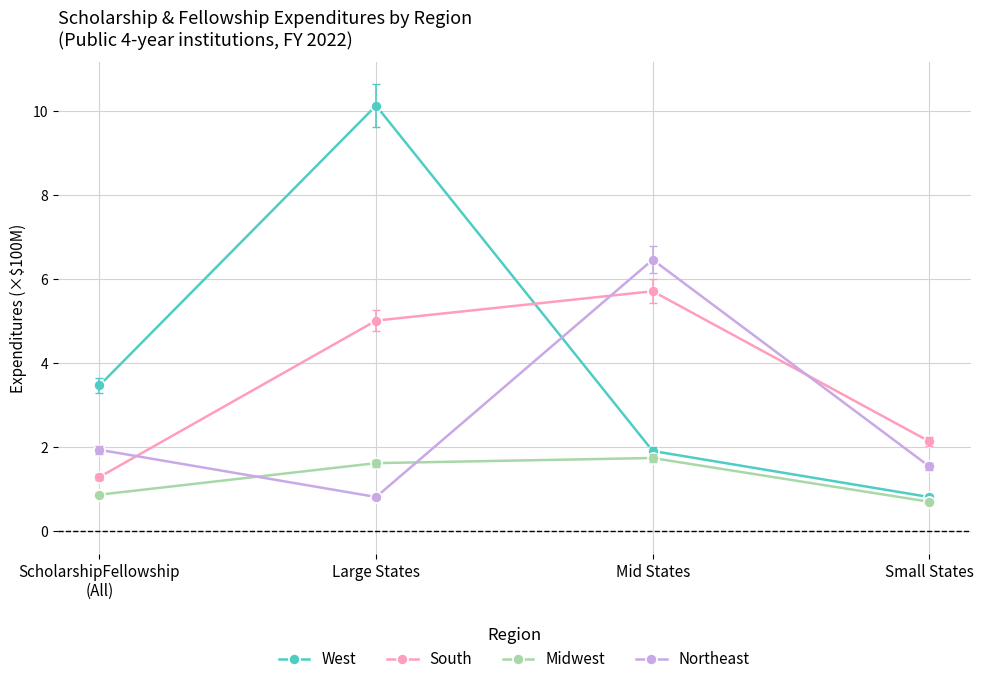

Rank the series at ScholarshipFellowship
(All) from highest to lowest value.

West, Northeast, South, Midwest